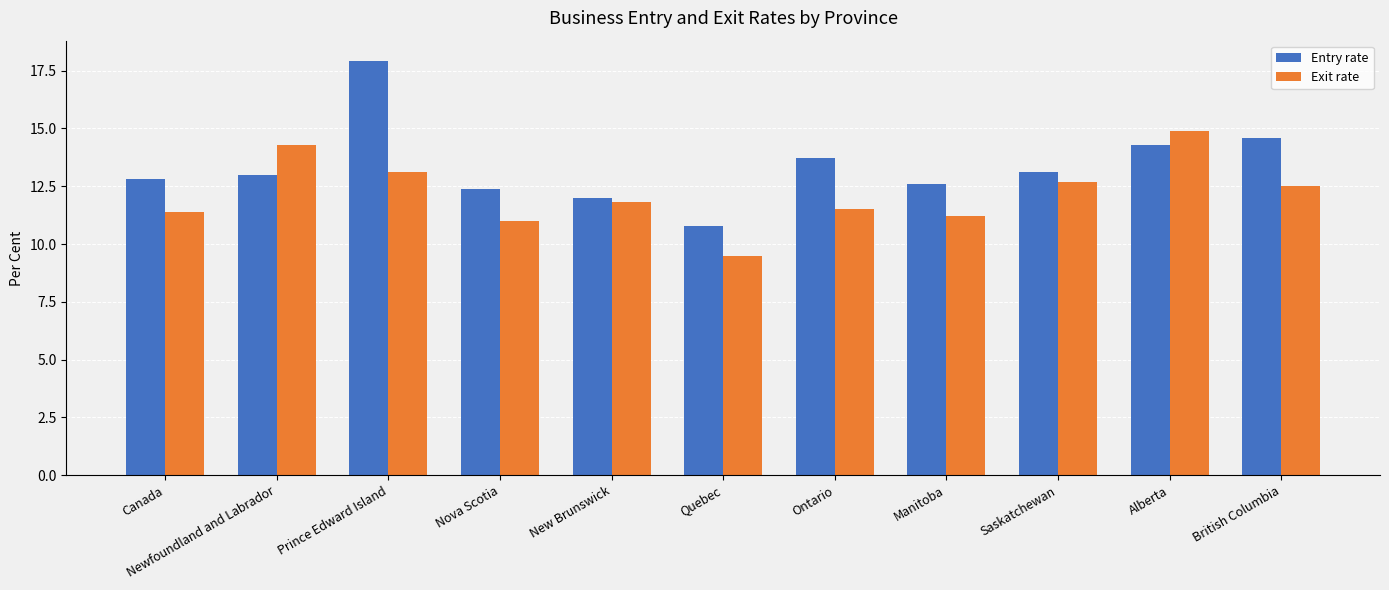

Rank the series by their average value, from lowest to highest.

Exit rate, Entry rate